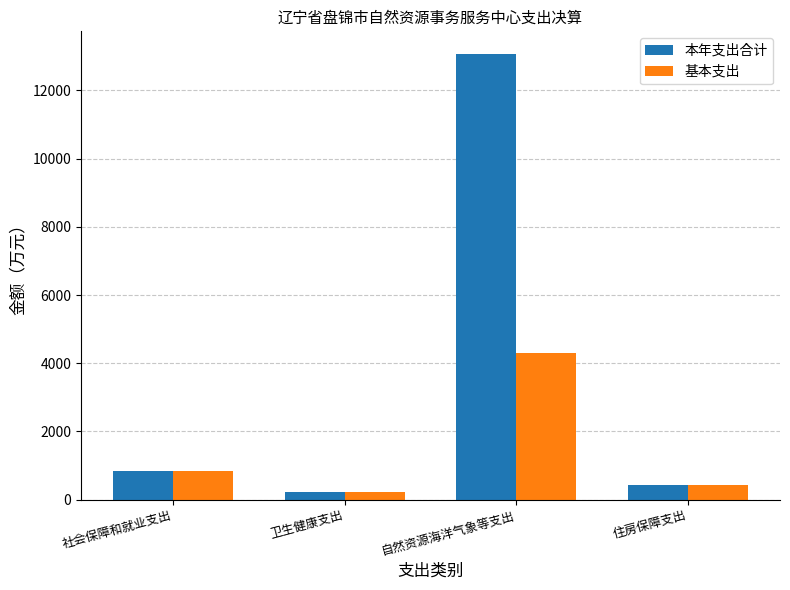

Which series has the largest total across all categories?

本年支出合计